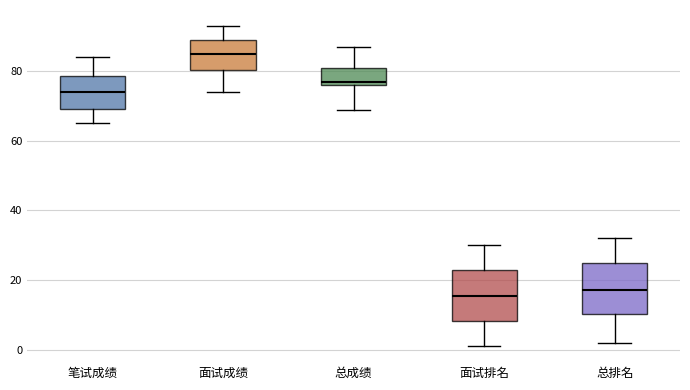

Where is the lower edge of the box for 面试排名 on the y-axis? The values are not printed on the chart, so give them approximately, as read against the axis.

8